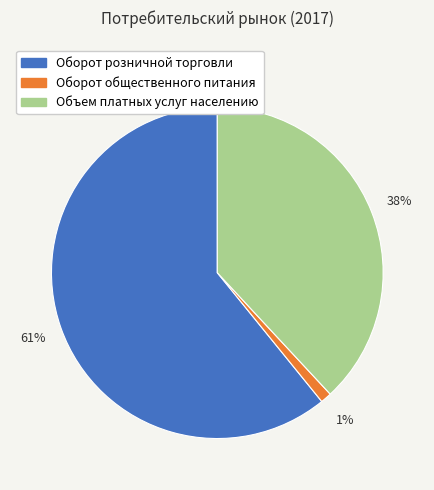

Combined, do Объем платных услуг населению and Оборот общественного питания account for over 50%?

No